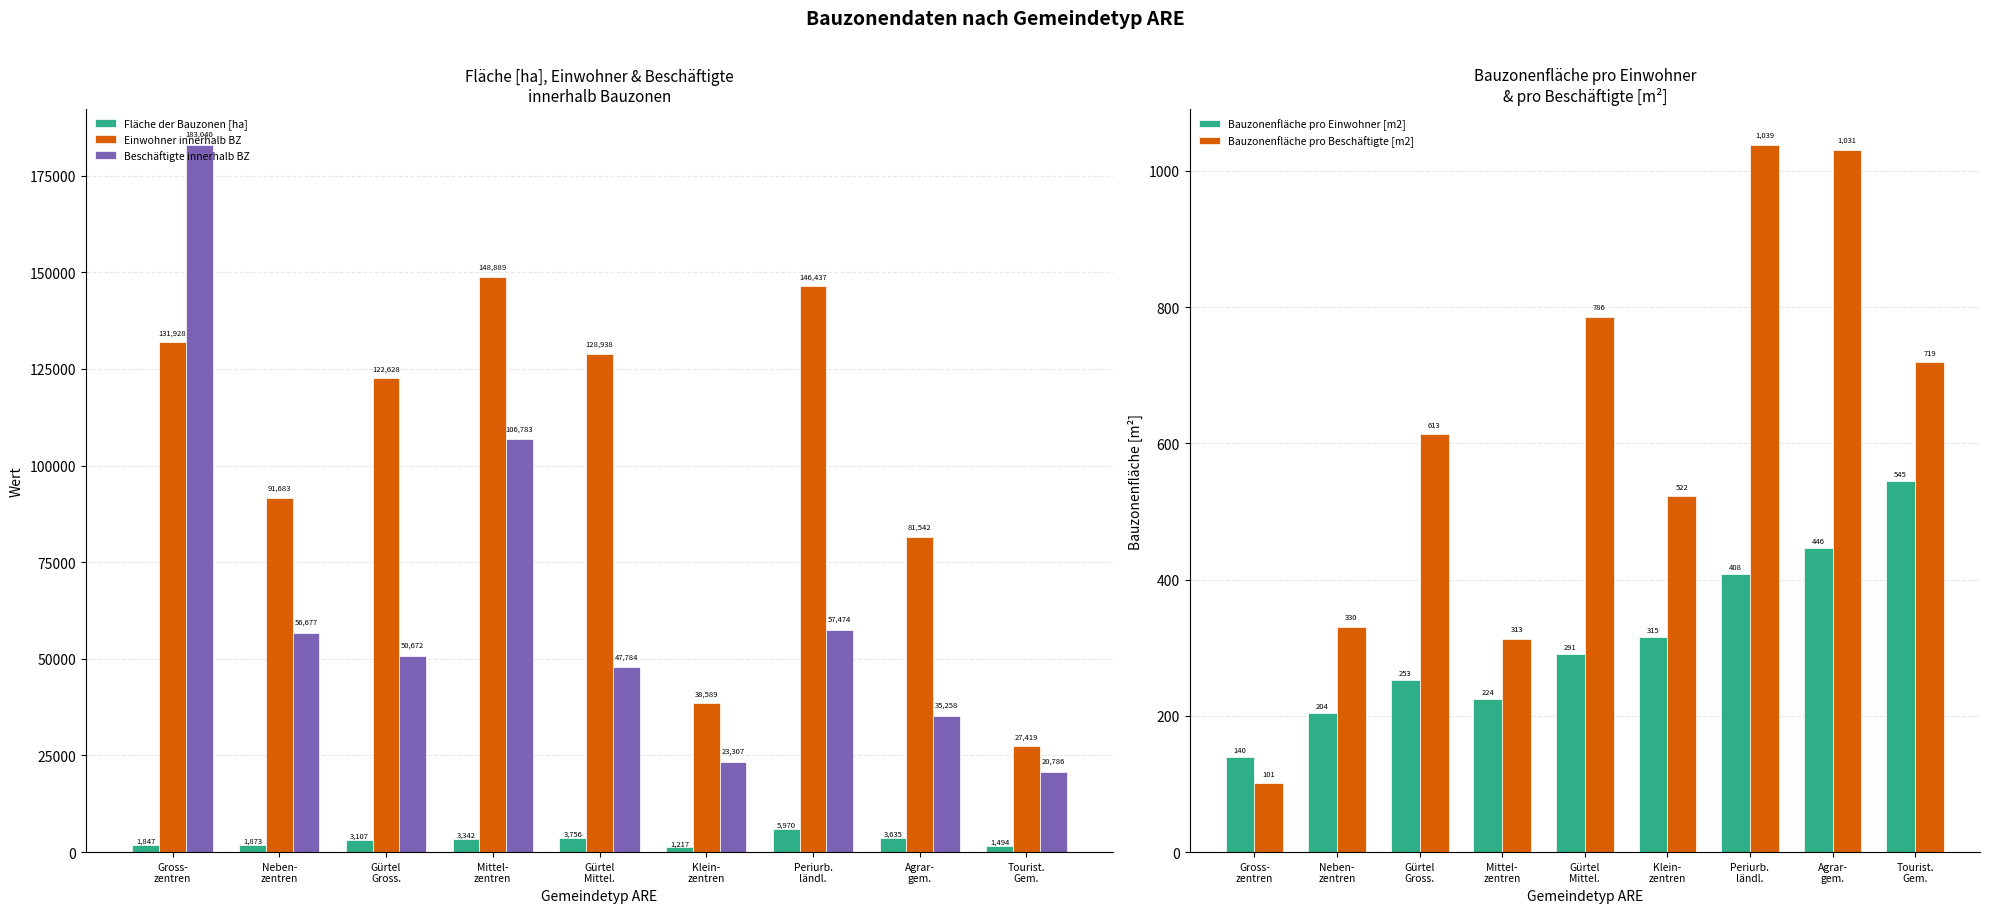

The Fläche der Bauzonen [ha] series shows 5970.0 at Periurb.
ländl.. True or false?

True